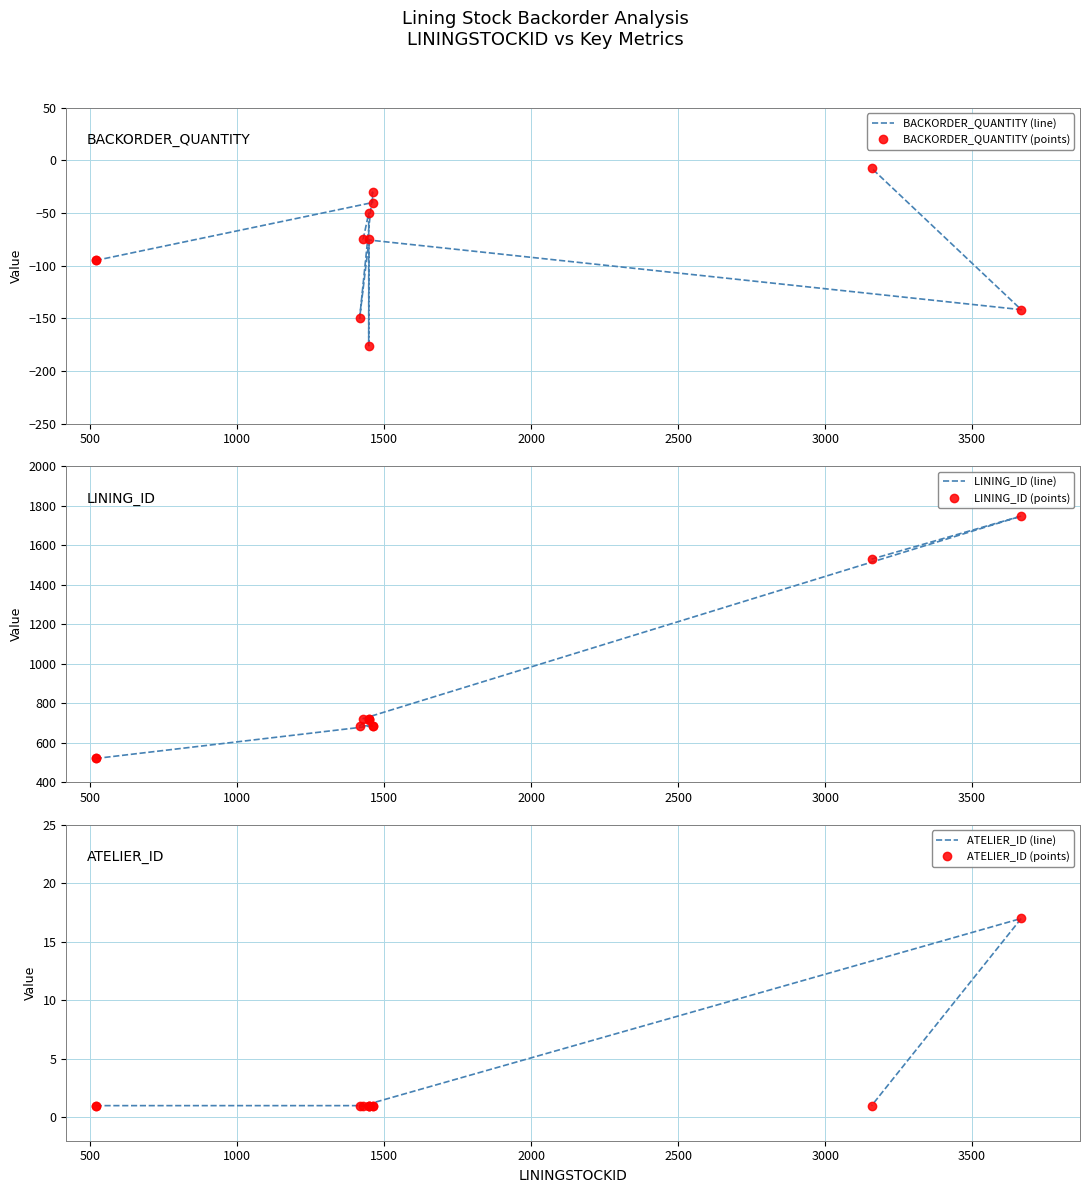

True or false: LINING_ID (line) and ATELIER_ID (points) cross at least once.

False